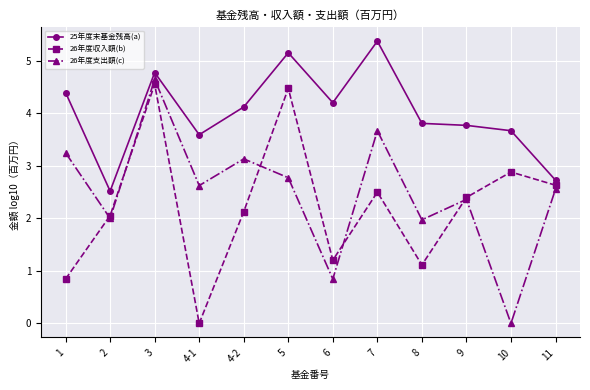

List the labels in order of 26年度収入額(b) value, smallest first.

4-1, 1, 8, 6, 2, 4-2, 9, 7, 11, 10, 5, 3